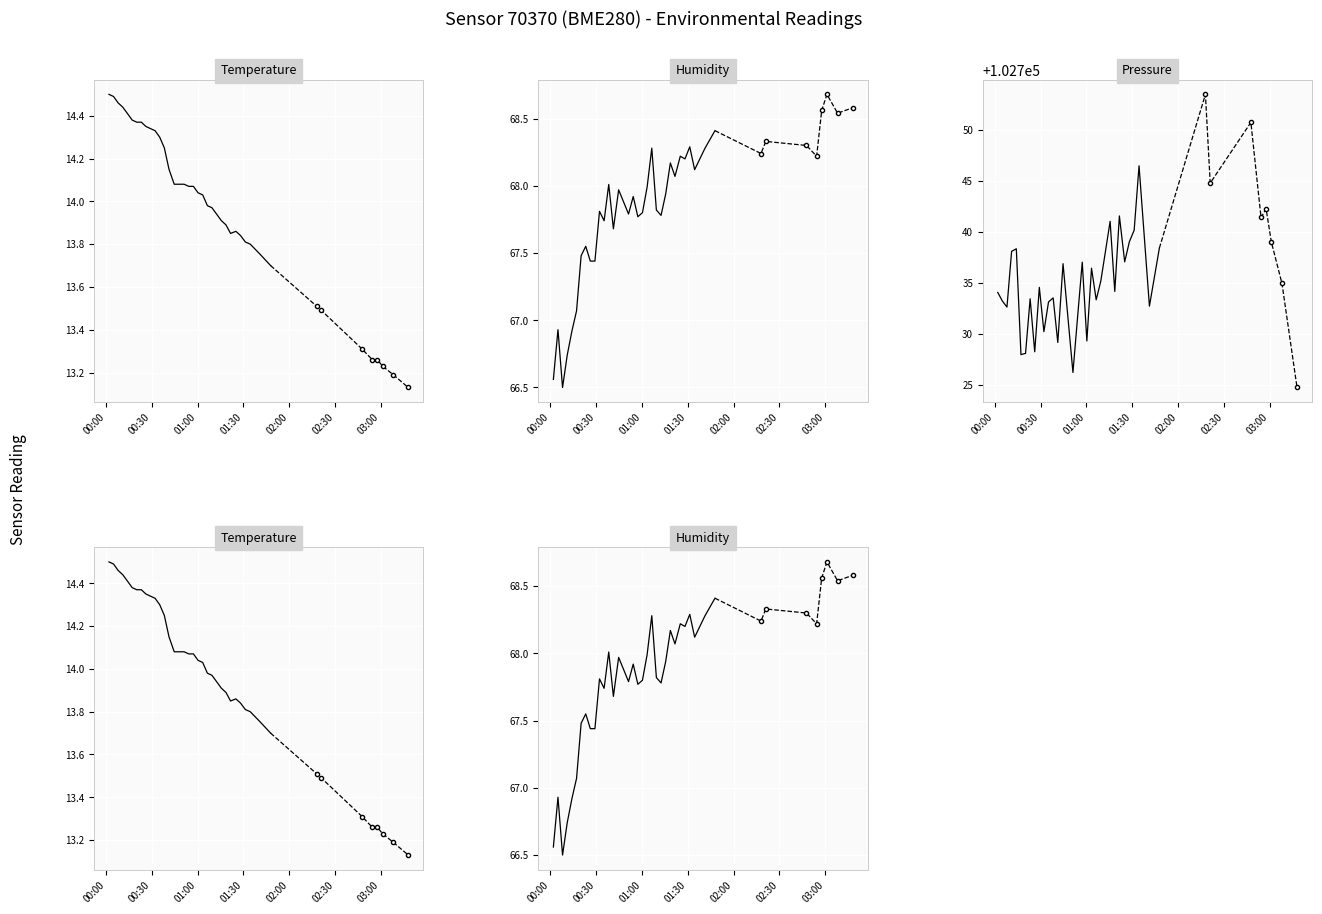

How many lines are shown in the chart?

3